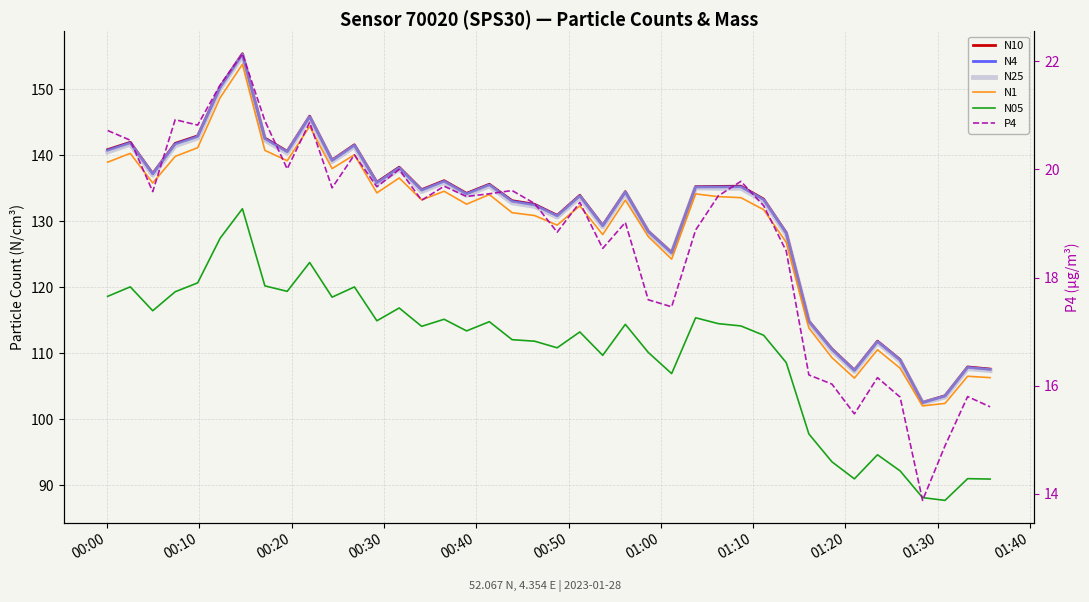

Is it true that N25 equals 148.6 at 39?

False